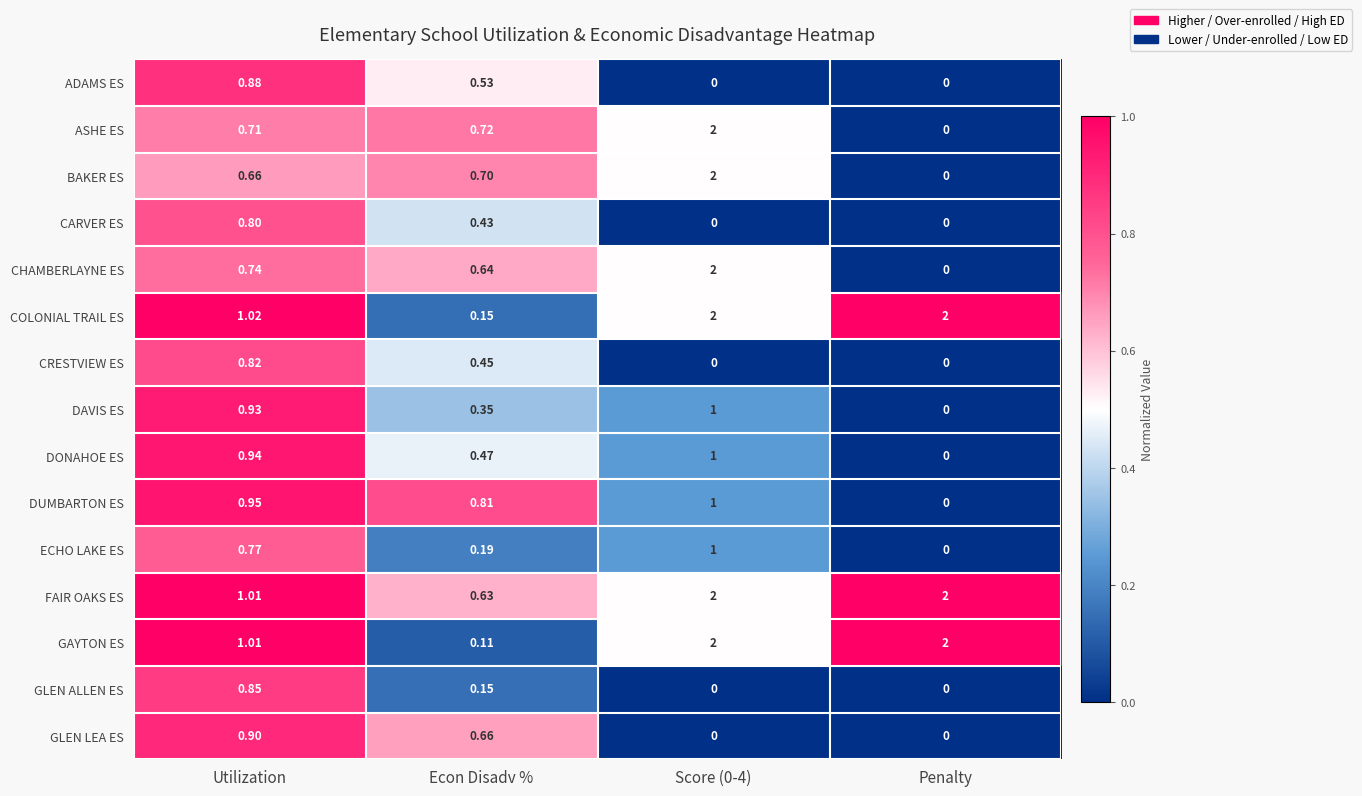

How many categories are shown in the chart?

4